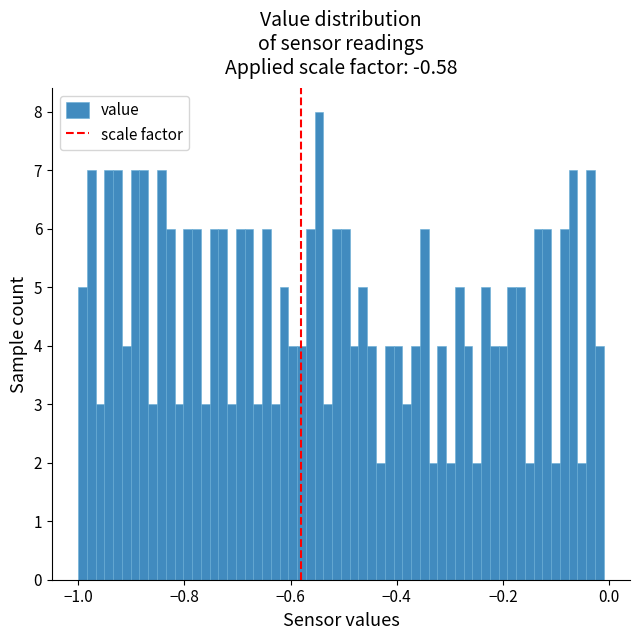

Around what value on the x-axis is the tallest bar? Give the approximate position of its centre, as read against the axis.

-0.54